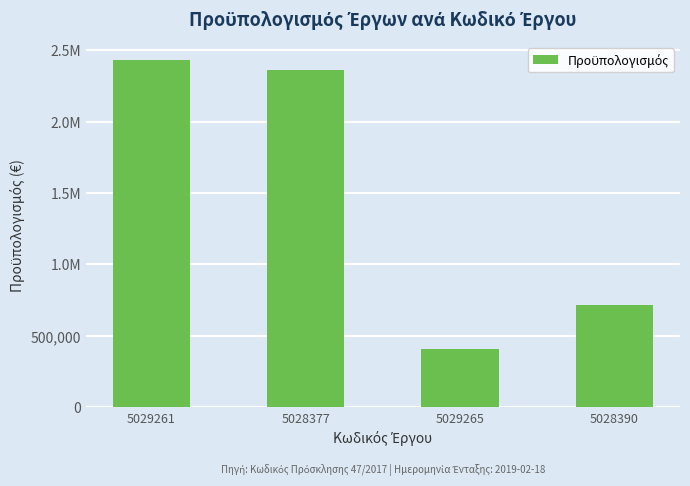

Reading left to right, transcribe all the data shown in this chart.

2435485.6	2360435.0	409200.0	714000.0